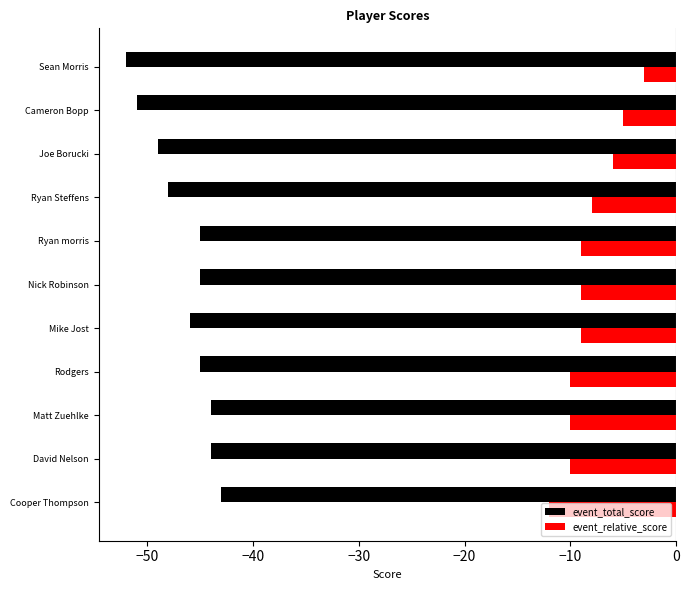

How many categories are shown in the chart?

11